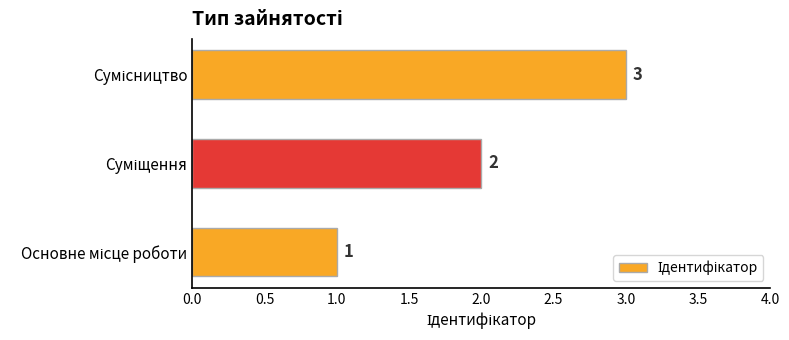

How many values are below 2?

1